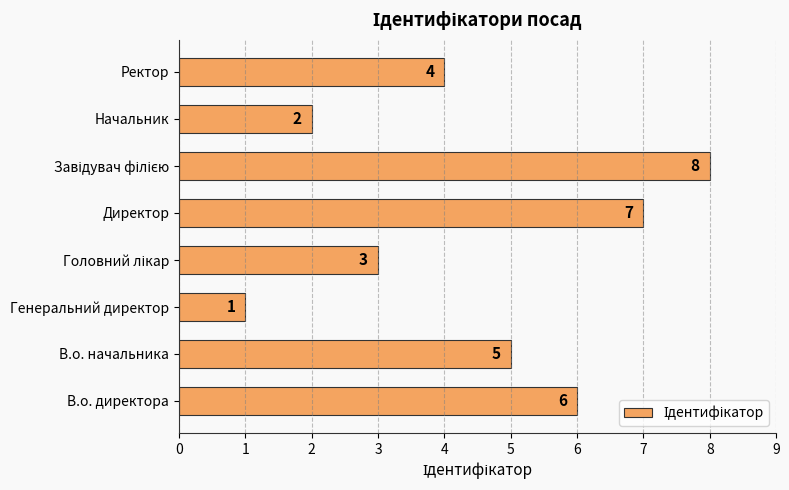

What is the maximum value shown in the chart?

8